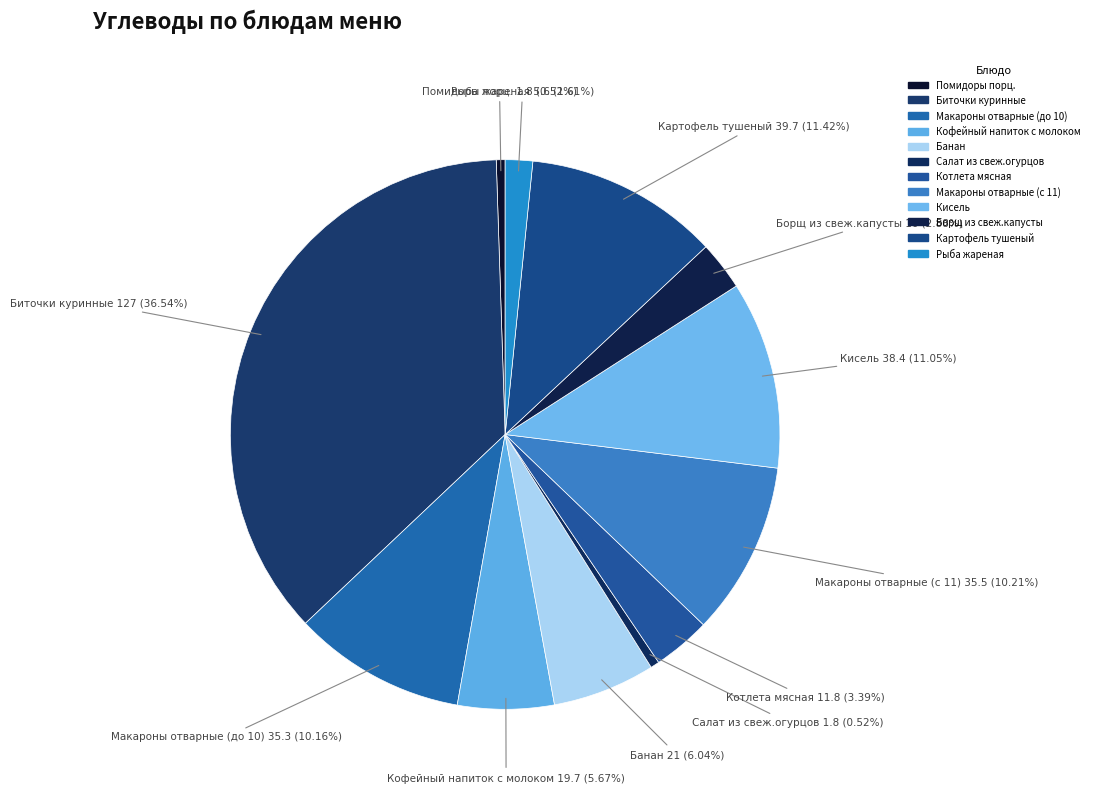

Combined, what portion of the pie is Рыба жареная and Картофель тушеный?

13.0%